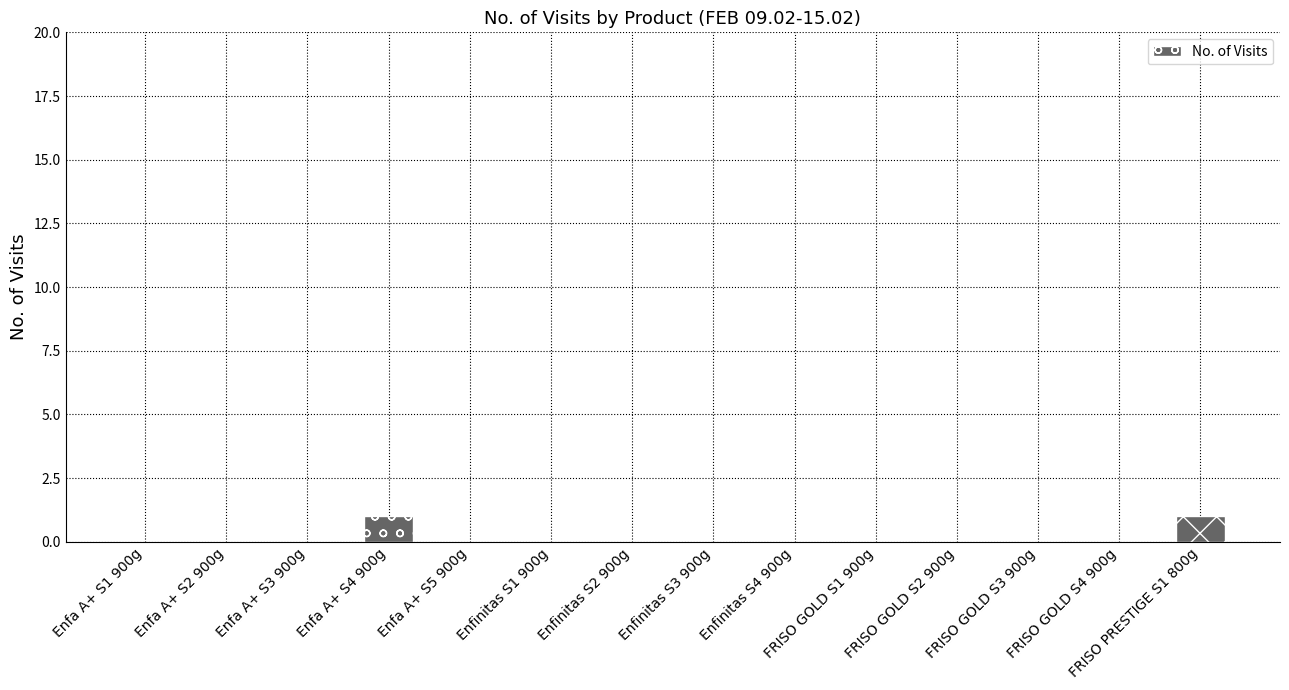

Reading left to right, list all the values displayed in this chart.

Enfa A+ S1 900g=0	Enfa A+ S2 900g=0	Enfa A+ S3 900g=0	Enfa A+ S4 900g=1	Enfa A+ S5 900g=0	Enfinitas S1 900g=0	Enfinitas S2 900g=0	Enfinitas S3 900g=0	Enfinitas S4 900g=0	FRISO GOLD S1 900g=0	FRISO GOLD S2 900g=0	FRISO GOLD S3 900g=0	FRISO GOLD S4 900g=0	FRISO PRESTIGE S1 800g=1